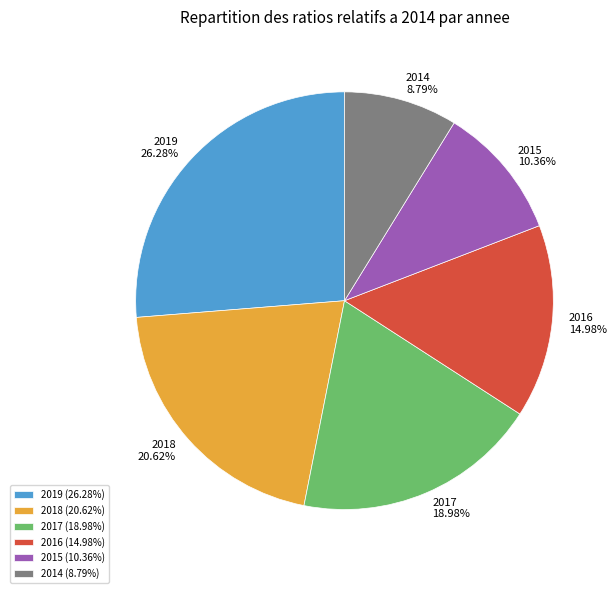

Which slice is the smallest?

2014